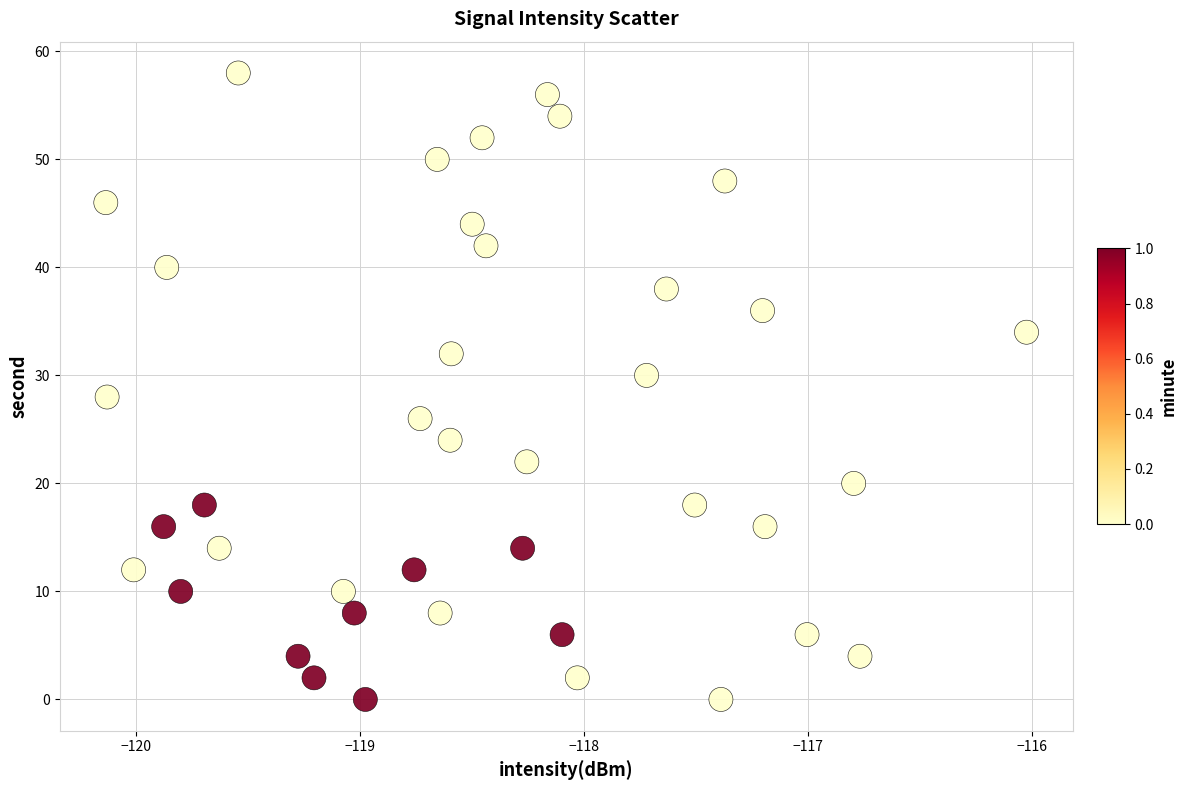

What is the range of Y values (max minus min)?

58